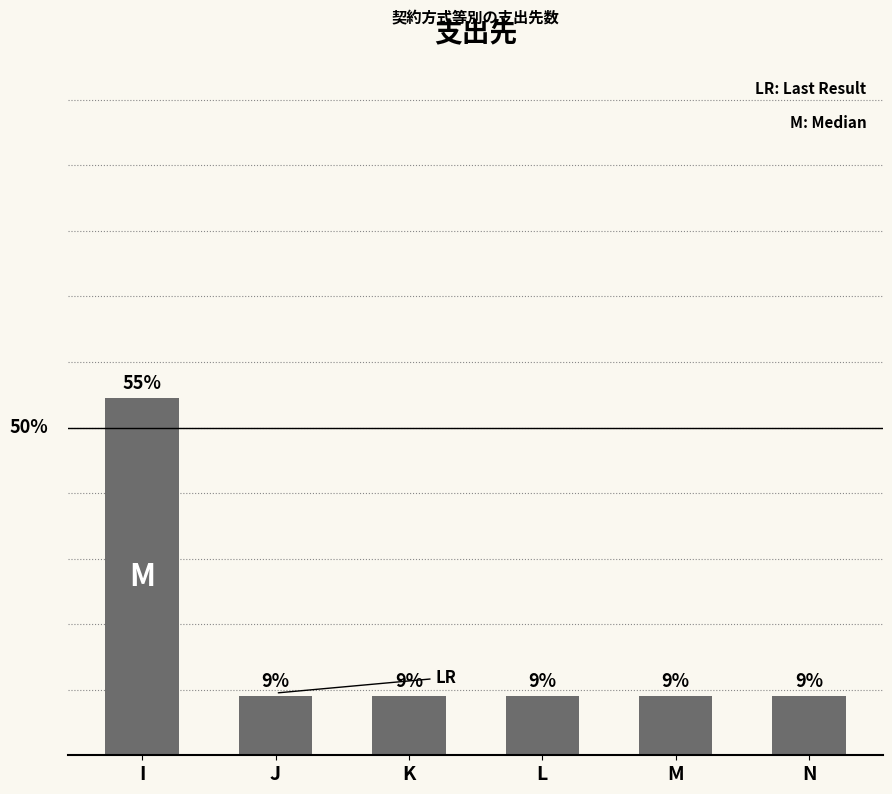

Rank the categories by value from lowest to highest.

J, K, L, M, N, I